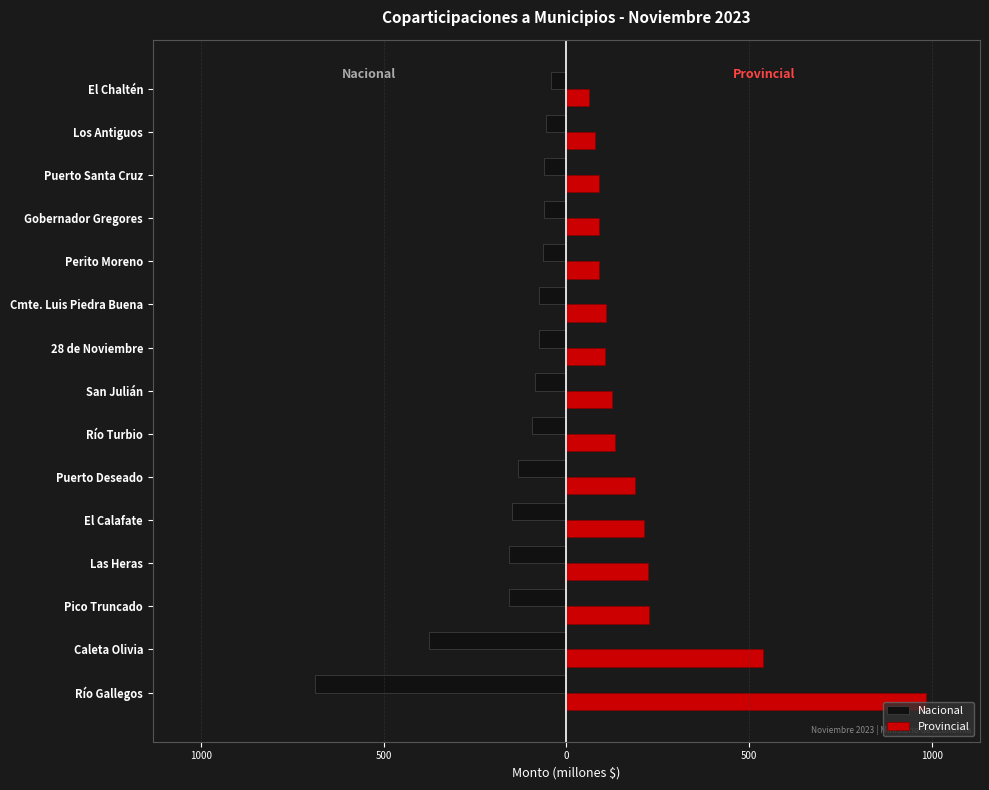

Which series has the largest range (max minus min)?

Provincial